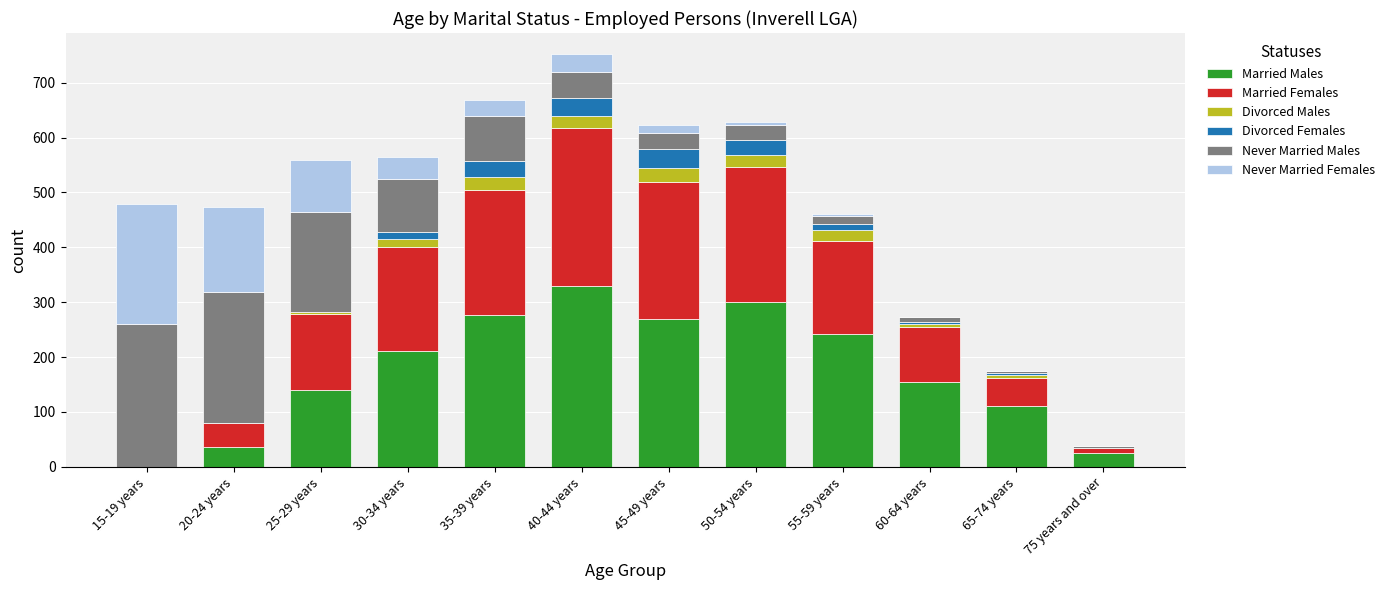

What is the total value across all series at 45-49 years?

623